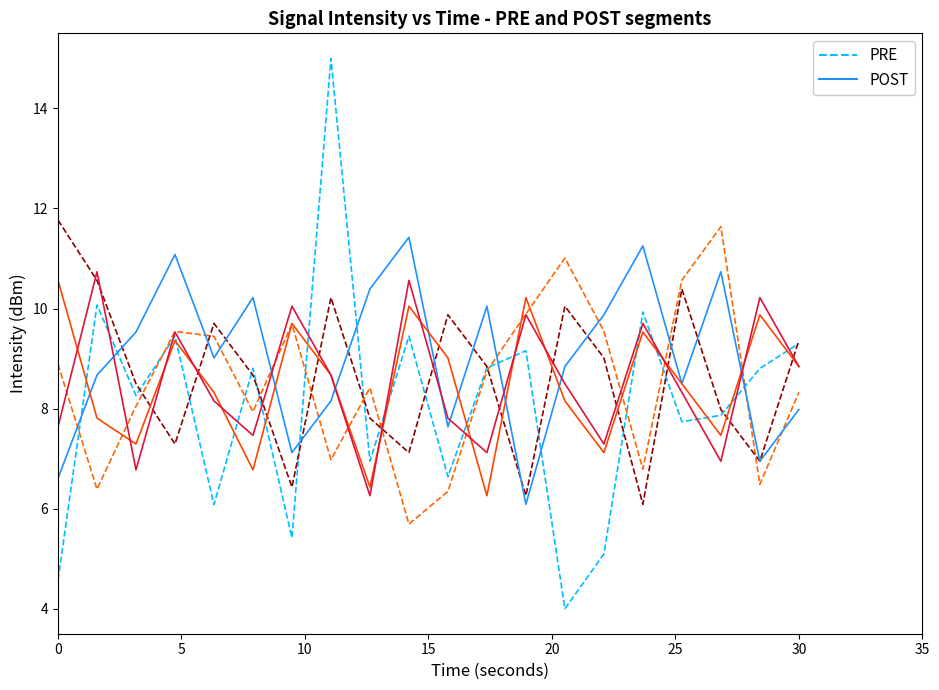

True or false: PRE and POST intersect in this chart.

True